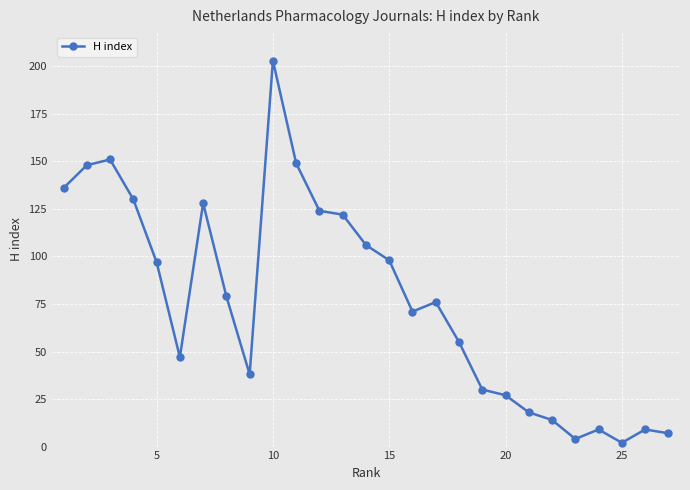

What is the difference between the second highest and second lowest values?

147